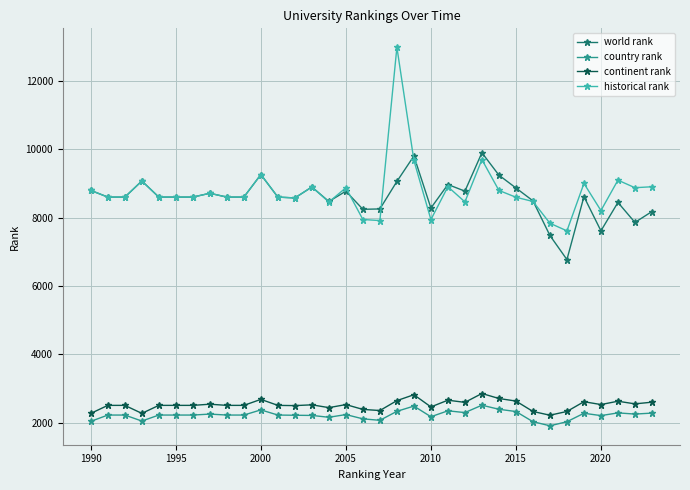

How many lines are shown in the chart?

4